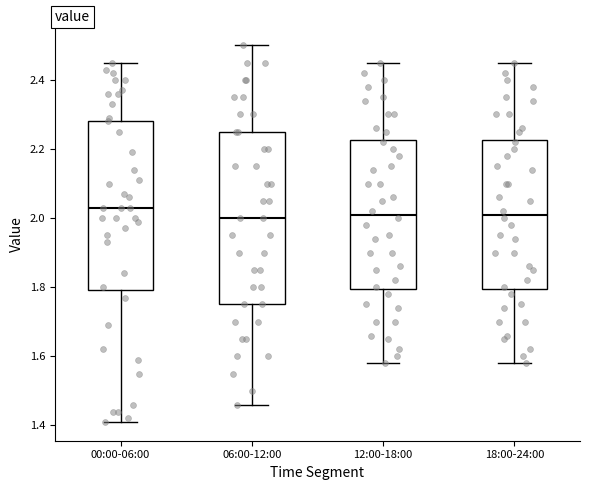

Reading left to right, read every box against the y-axis: the position of its median line, the range the box covers, and the ends of its whiskers. The values are not printed on the chart, so give them approximately, as read against the axis.

00:00-06:00: median 2.04, box 1.80 to 2.28, whiskers 1.42 to 2.46
06:00-12:00: median 2.00, box 1.76 to 2.26, whiskers 1.46 to 2.50
12:00-18:00: median 2.02, box 1.80 to 2.22, whiskers 1.58 to 2.46
18:00-24:00: median 2.02, box 1.80 to 2.22, whiskers 1.58 to 2.46